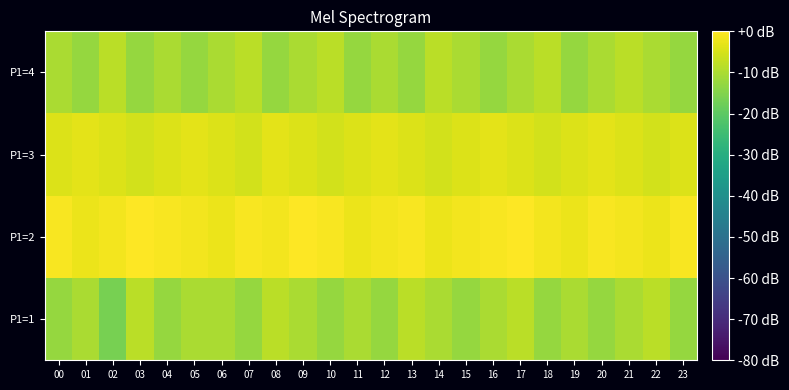

Reading right to left, extract all data points from this chart.

P1=1: 23=-12.7	22=-8.3	21=-10.2	20=-12.7	19=-10.2	18=-12.7	17=-8.3	16=-10.2	15=-12.7	14=-10.2	13=-8.3	12=-12.7	11=-10.2	10=-12.7	09=-10.2	08=-8.3	07=-12.7	06=-10.2	05=-10.2	04=-12.7	03=-8.3	02=-16.3	01=-10.2	00=-12.7
P1=2: 23=-0.7	22=-2.3	21=-1.5	20=-0.7	19=-2.3	18=-1.5	17=0.0	16=-0.7	15=-1.5	14=-2.3	13=-0.7	12=-1.5	11=-2.3	10=-0.7	09=0.0	08=-1.5	07=-0.7	06=-2.3	05=-1.5	04=-0.7	03=0.0	02=-1.5	01=-2.3	00=-0.7
P1=3: 23=-4.2	22=-5.4	21=-4.2	20=-3.2	19=-4.2	18=-5.4	17=-4.2	16=-3.2	15=-4.2	14=-5.4	13=-4.2	12=-3.2	11=-4.2	10=-5.4	09=-4.2	08=-3.2	07=-5.4	06=-4.2	05=-3.2	04=-4.2	03=-5.4	02=-4.2	01=-3.2	00=-4.2
P1=4: 23=-12.7	22=-10.2	21=-8.3	20=-10.2	19=-12.7	18=-8.3	17=-10.2	16=-12.7	15=-10.2	14=-8.3	13=-12.7	12=-10.2	11=-12.7	10=-8.3	09=-10.2	08=-12.7	07=-8.3	06=-10.2	05=-12.7	04=-10.2	03=-12.7	02=-8.3	01=-12.7	00=-10.2